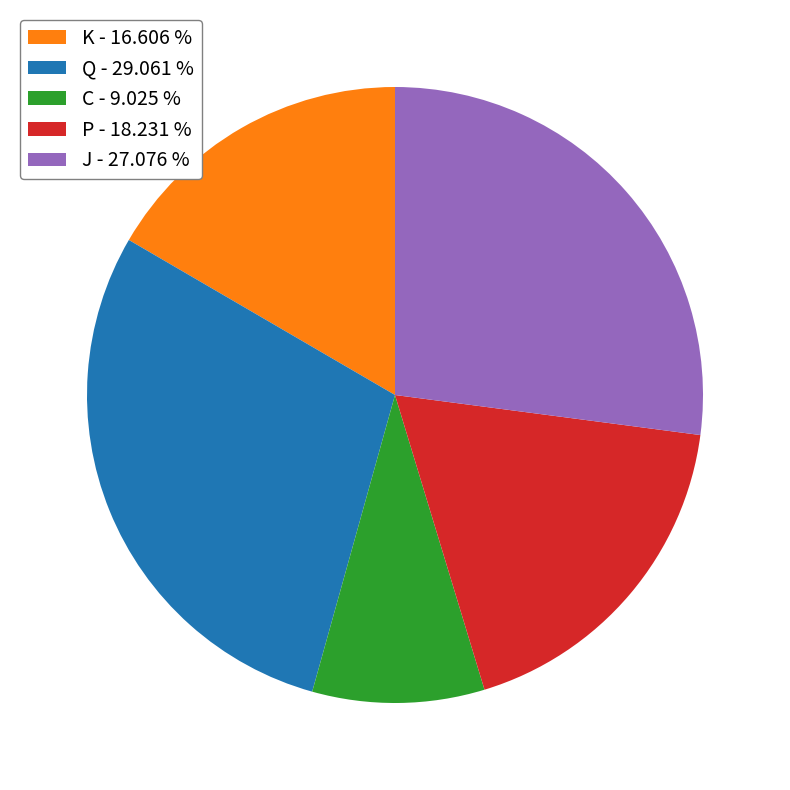

Is C the majority of the pie?

No